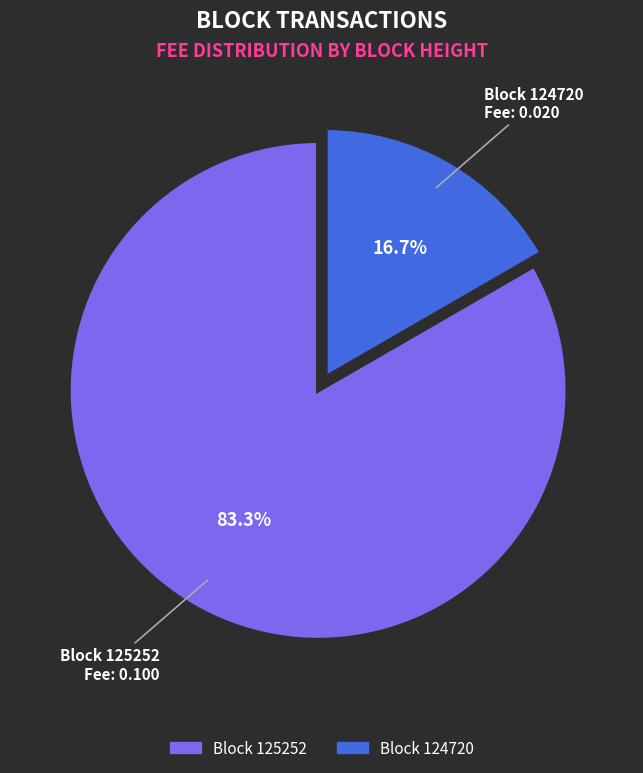

Is there any slice that represents more than half of the pie?

Yes